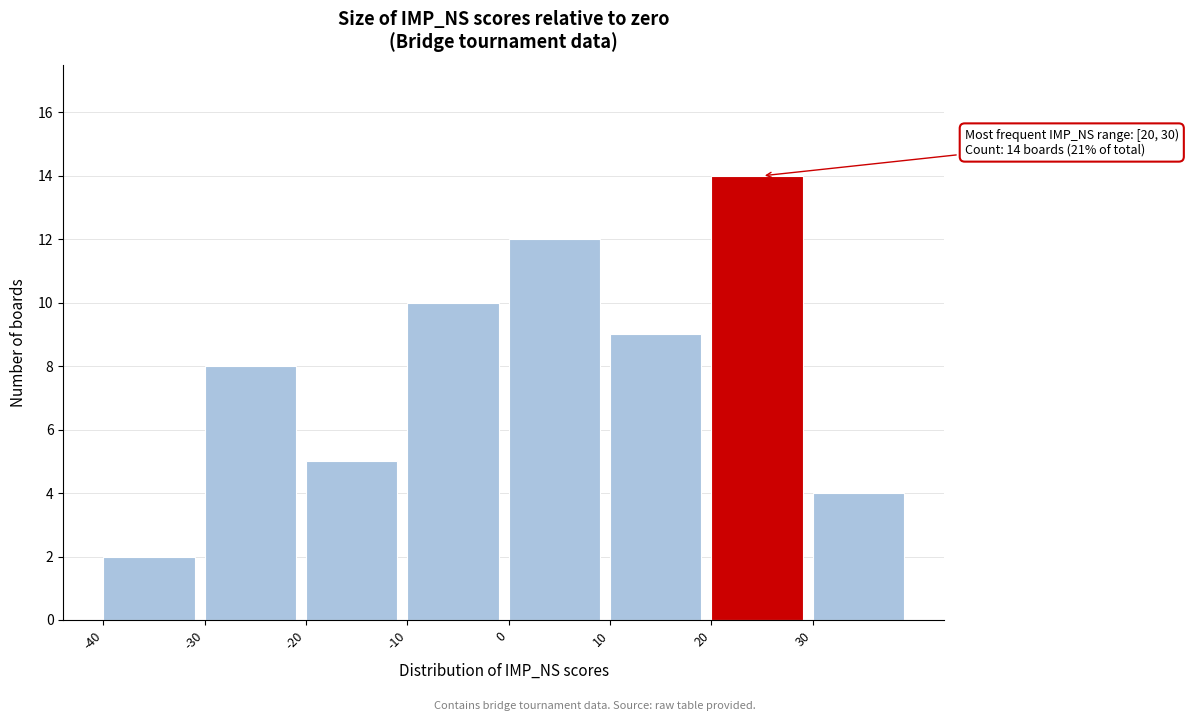

Over which range of the x-axis is the bar tallest?

20 to 30